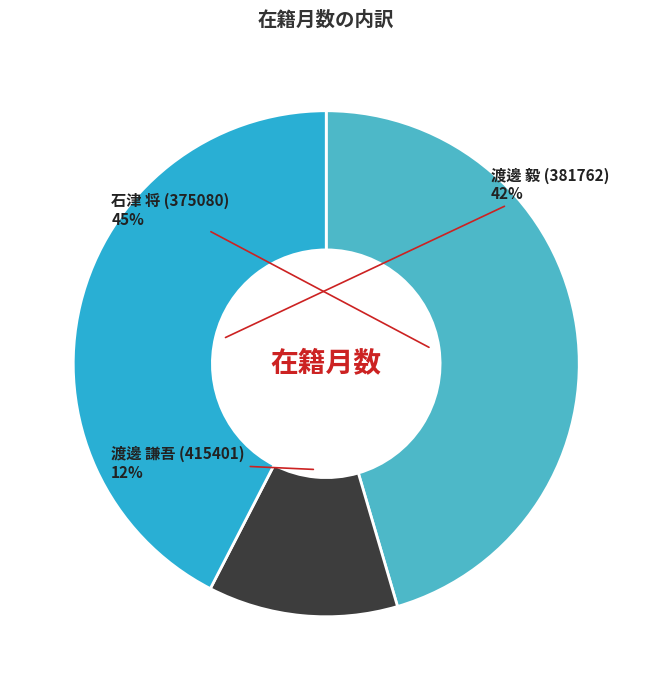

The 渡邊 毅 (381762) slice represents 30% of the pie. True or false?

False